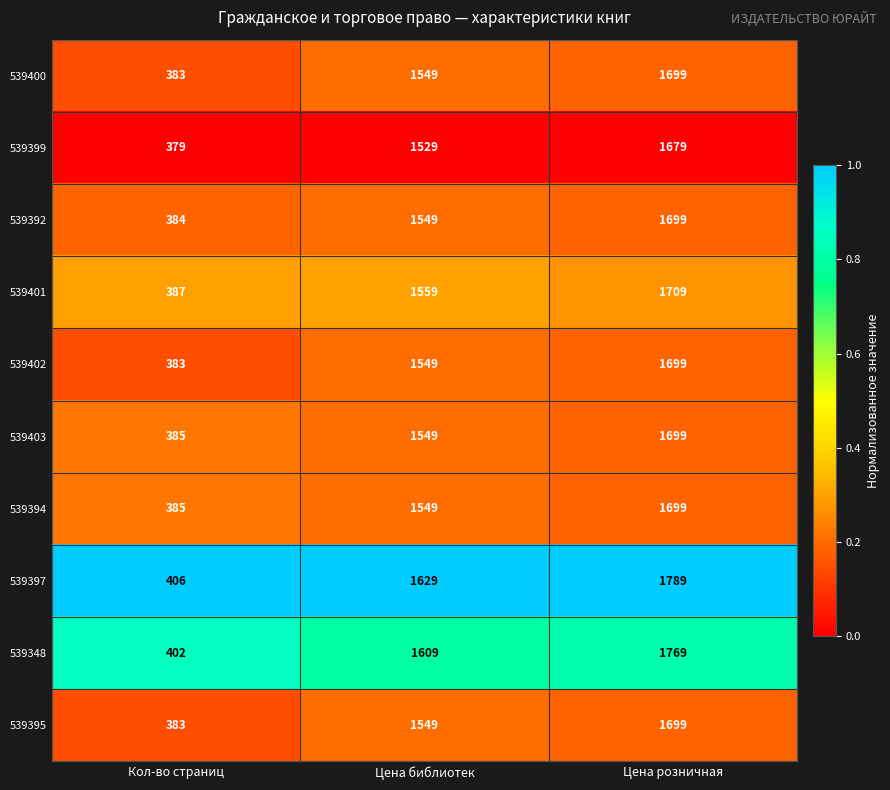

At which category is the sum across all series the highest?

Цена розничная